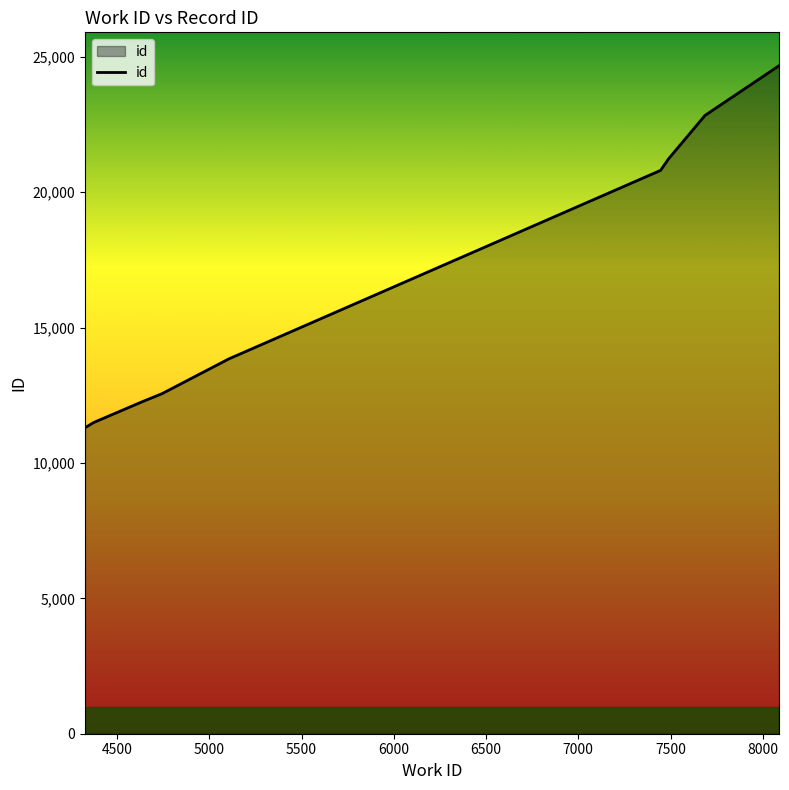

What is the difference between the maximum and minimum values?

13375